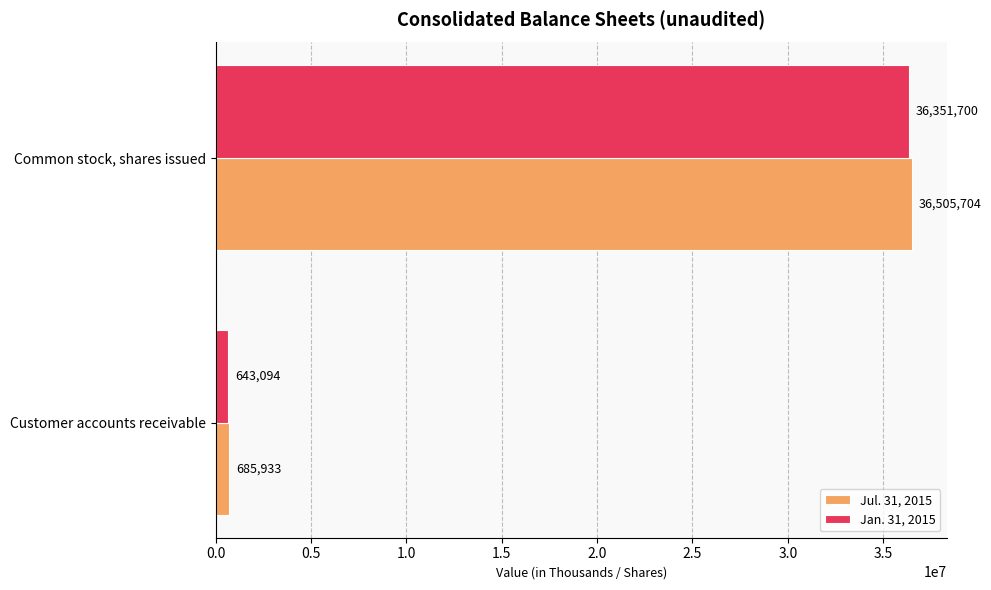

Between Customer accounts receivable and Common stock, shares issued, which series saw the biggest shift?

Jul. 31, 2015